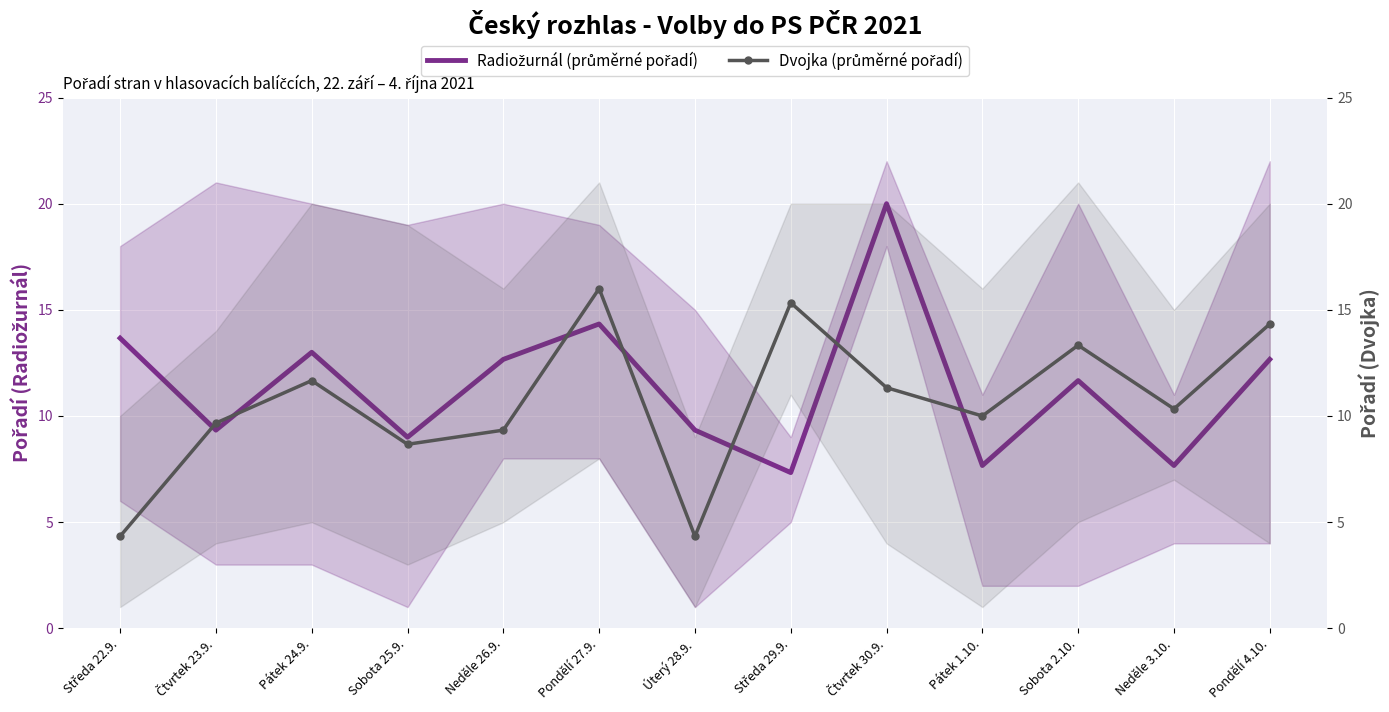

At how many categories does at least one series exceed 4?

13